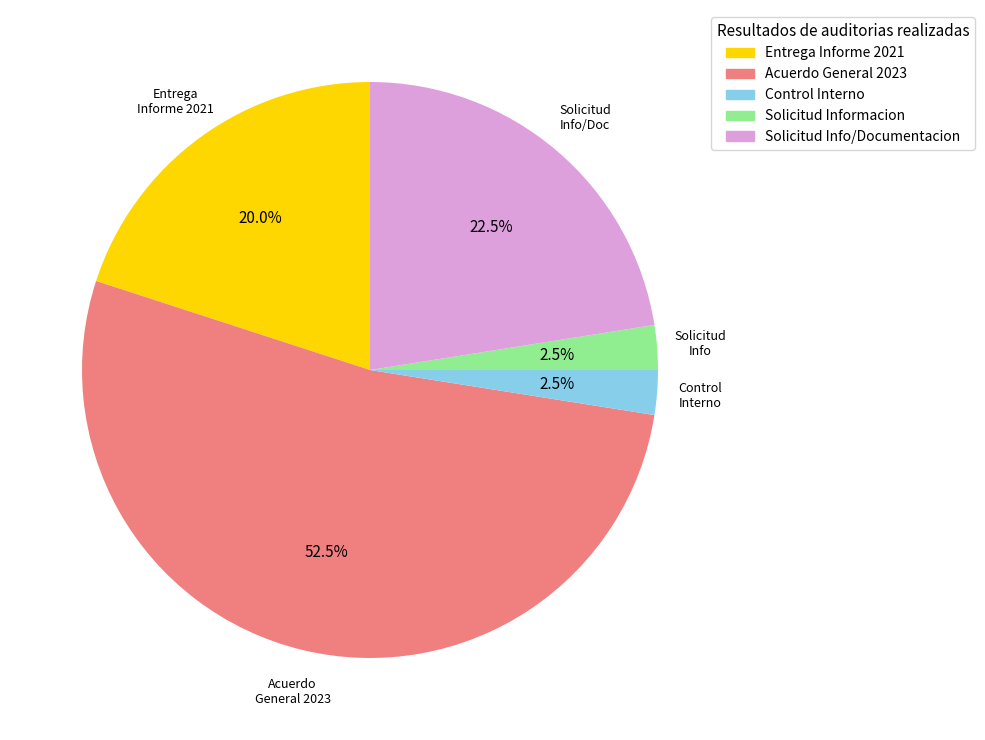

Which has a higher value, Control Interno or Entrega Informe 2021?

Entrega Informe 2021